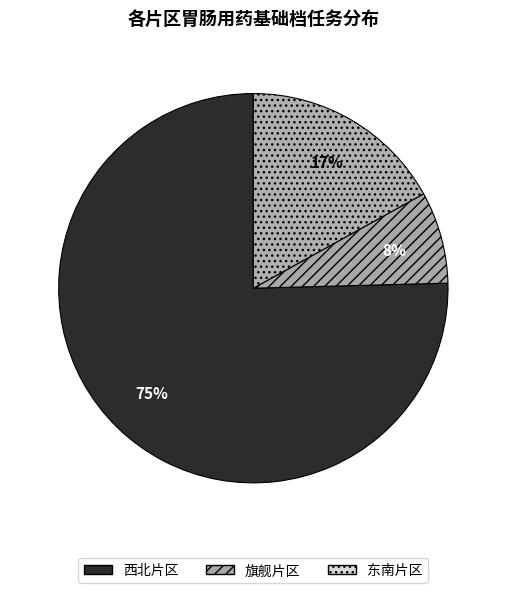

How many slices are in this pie chart?

3